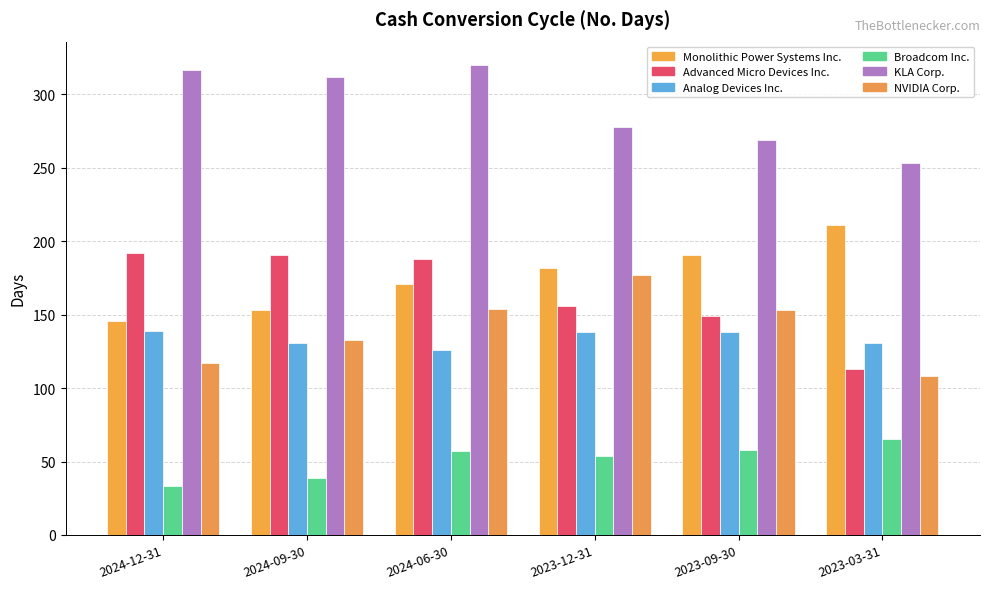

How many values in the NVIDIA Corp. series are below 153?

3